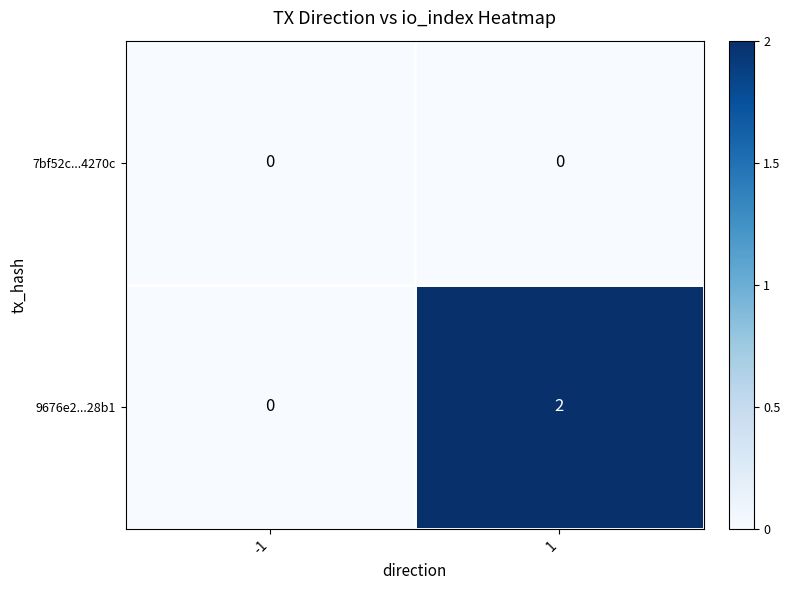

Between -1 and 1, which series saw the biggest shift?

9676e2...28b1